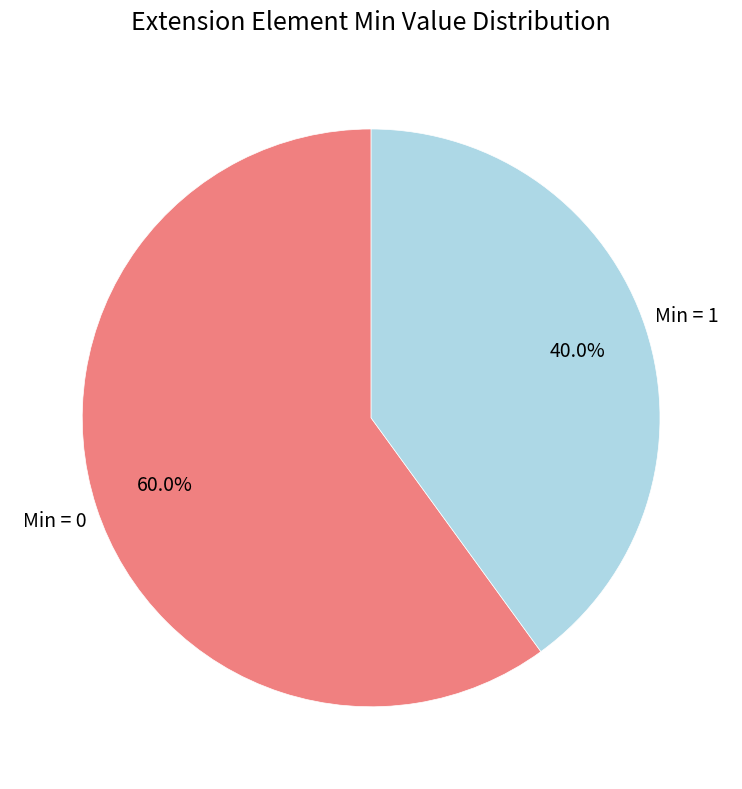

Is there a majority slice in this chart?

Yes